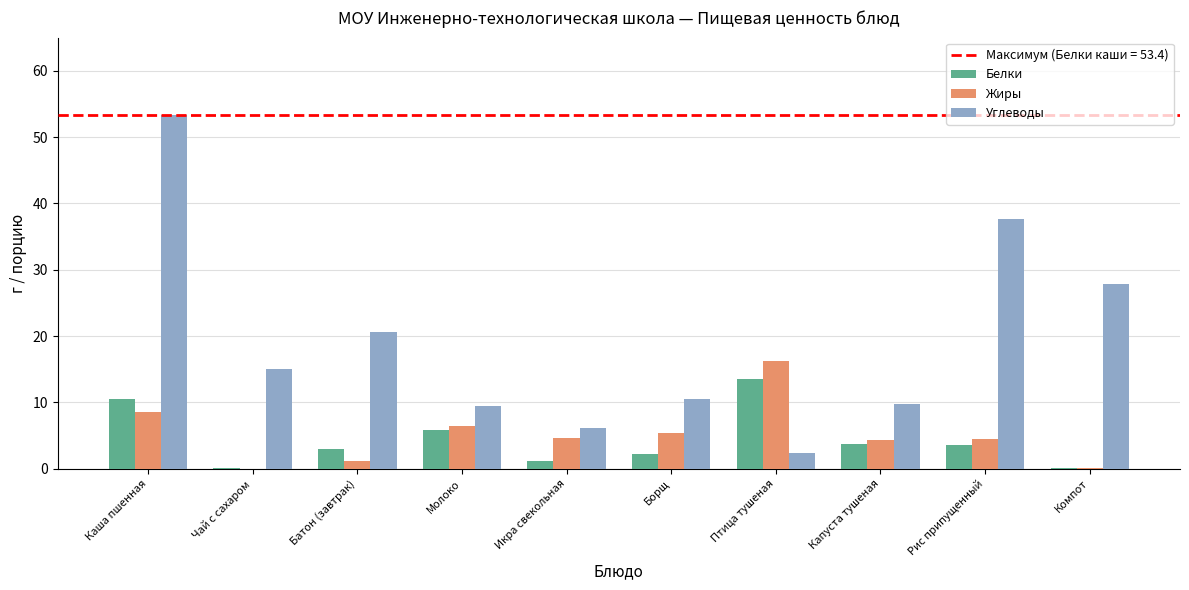

Where is Углеводы nearest to the value 27?

Компот